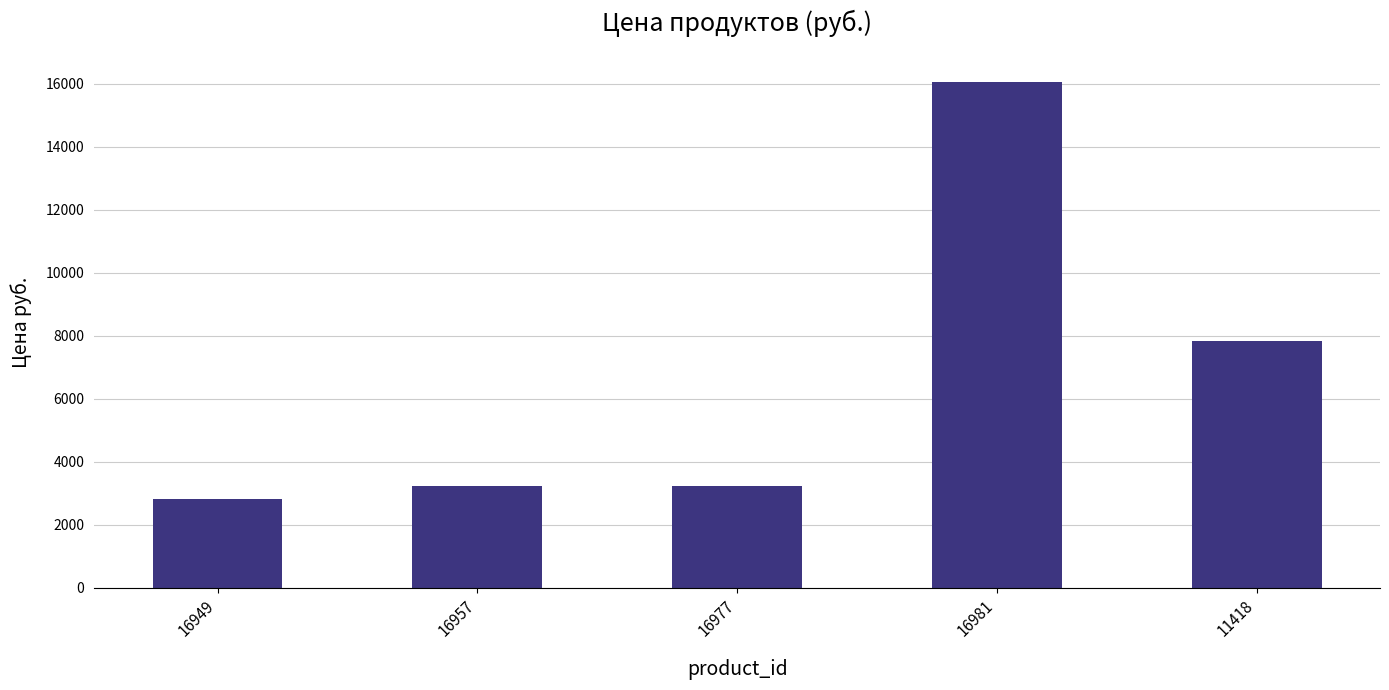

Reading left to right, list all the values displayed in this chart.

16949=2827.3	16957=3229.0	16977=3229.0	16981=16067.9	11418=7830.0